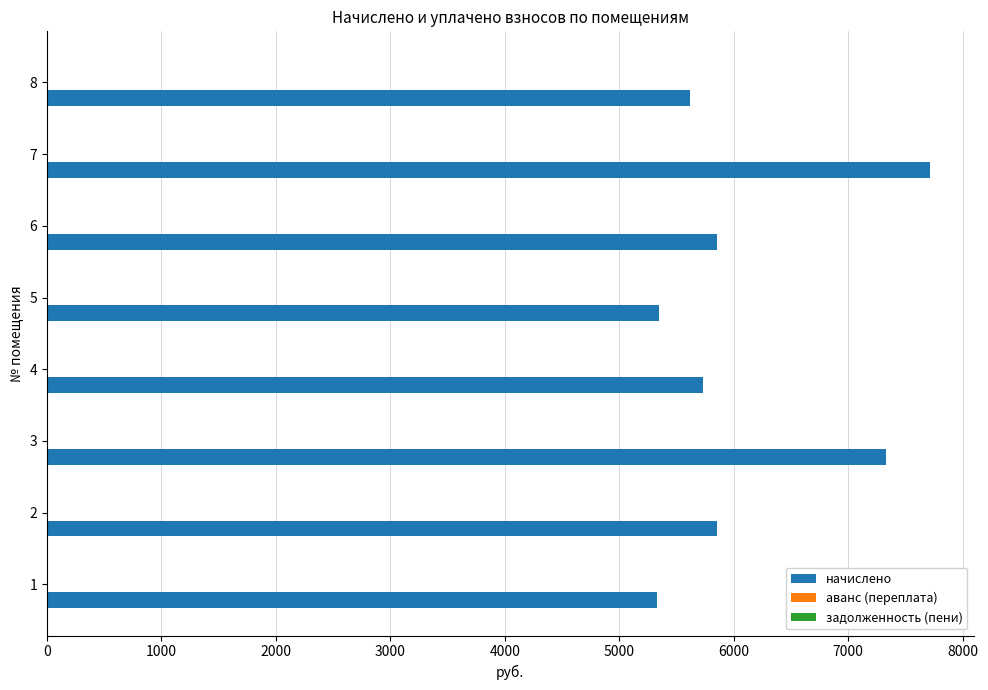

What is the sum of all начислено values?

48768.0